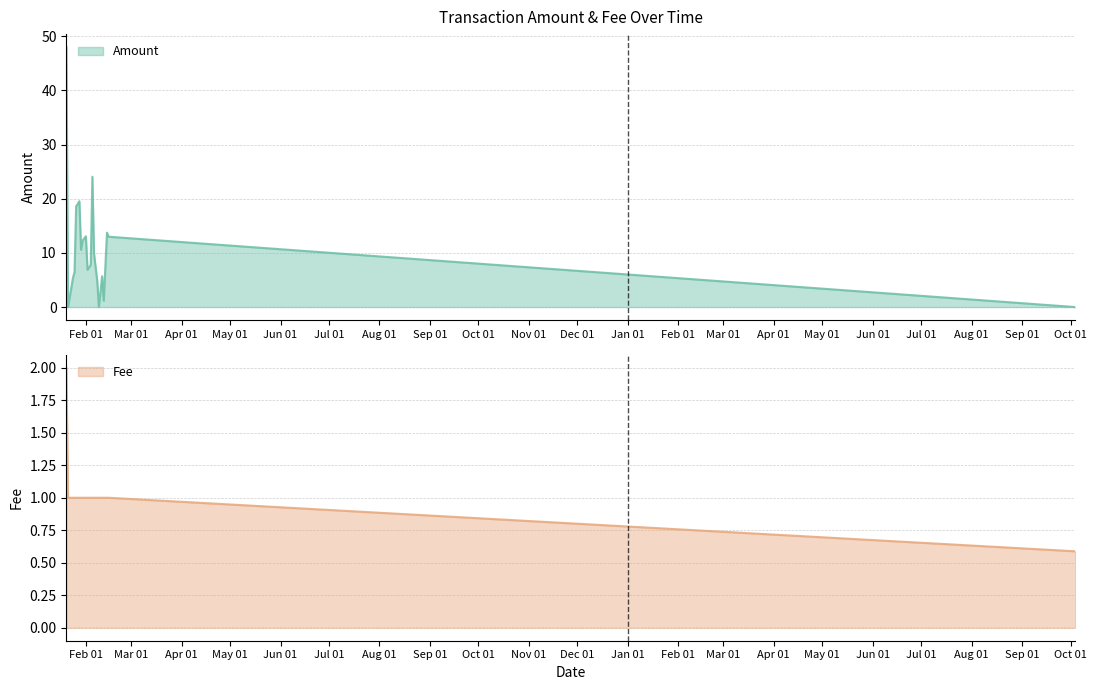

What is the maximum value for Amount?

48.0